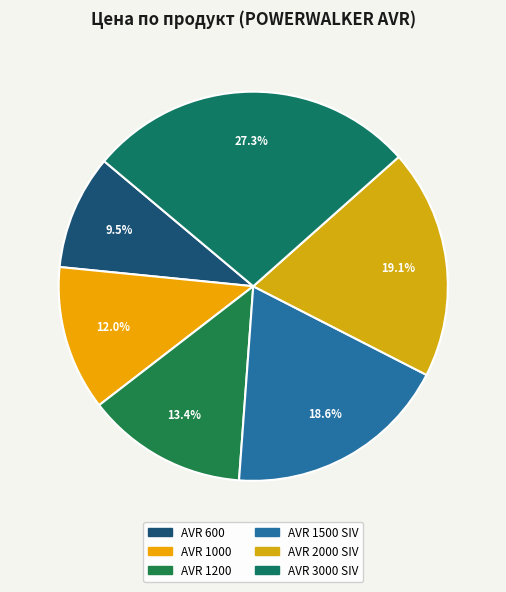

Does AVR 3000 SIV represent more than half of the total?

No